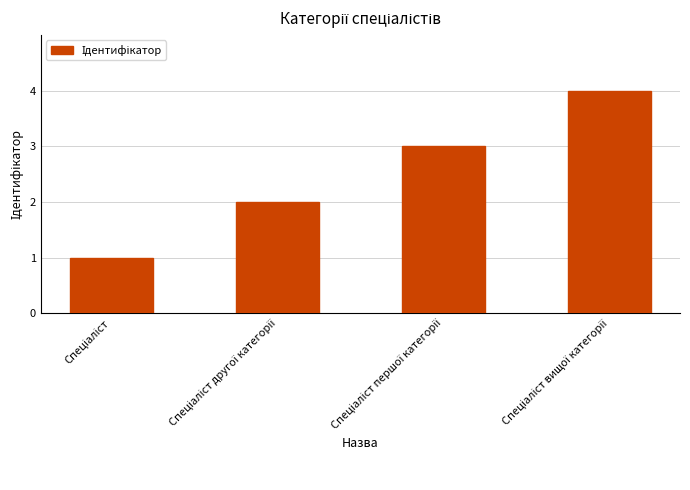

How many data points does each series have?

4